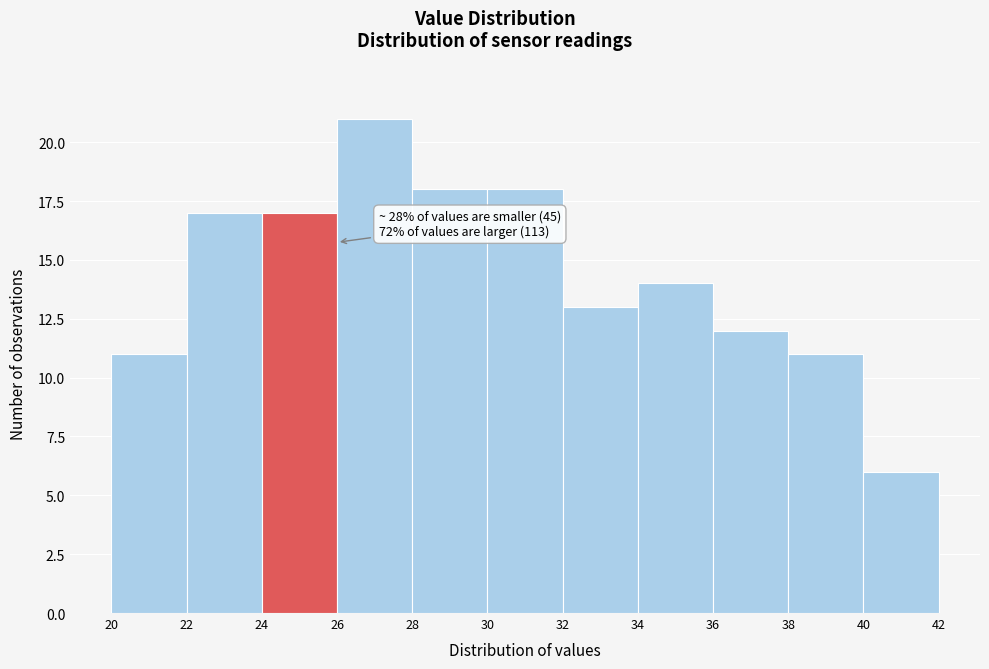

Over which range of the x-axis is the bar tallest?

26 to 28